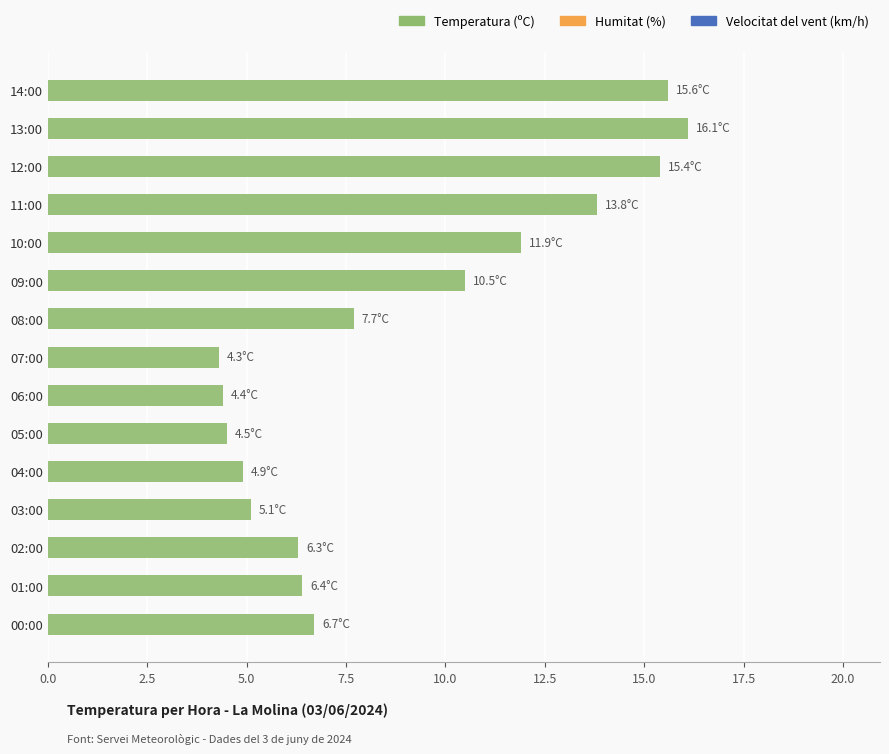

Reading top to bottom, what are all the values shown in this chart?

14:00=15.6	13:00=16.1	12:00=15.4	11:00=13.8	10:00=11.9	09:00=10.5	08:00=7.7	07:00=4.3	06:00=4.4	05:00=4.5	04:00=4.9	03:00=5.1	02:00=6.3	01:00=6.4	00:00=6.7